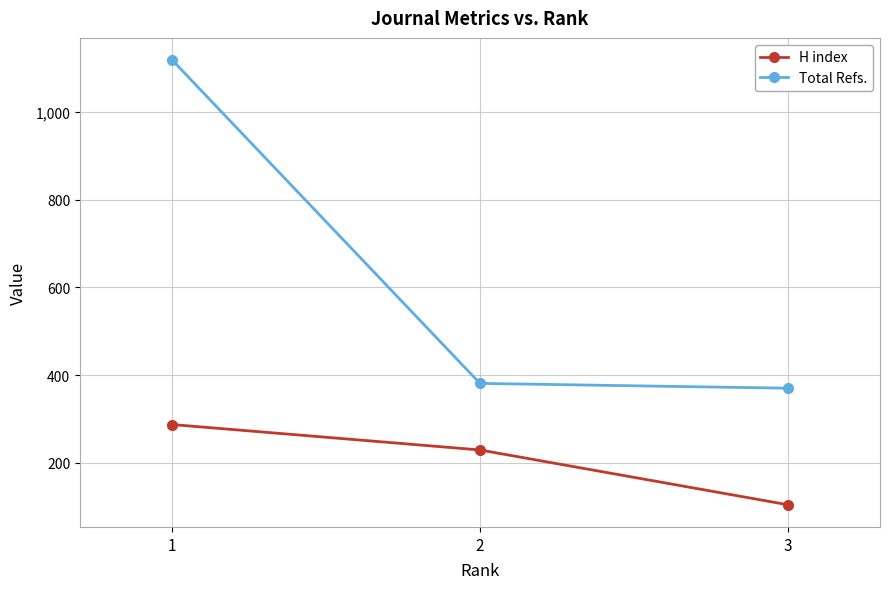

At which category is the sum across all series the highest?

1